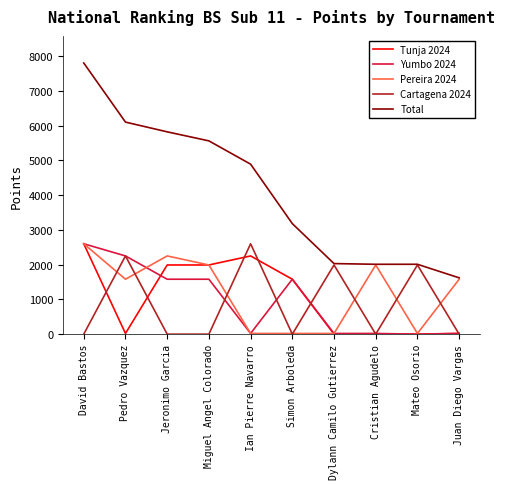

True or false: Total has a value of 2640 at Pedro Vazquez.

False